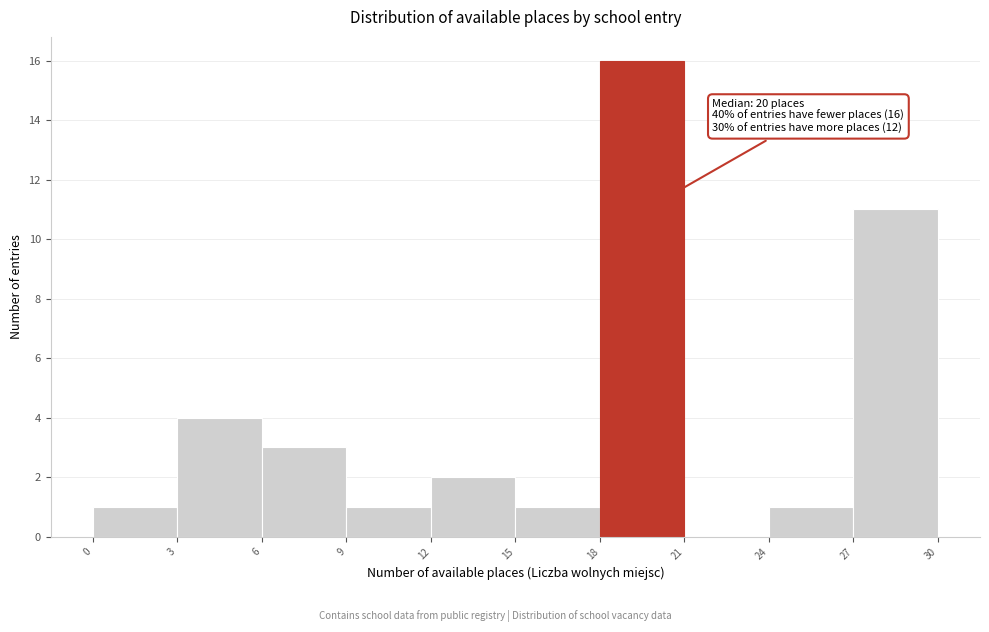

Which range on the x-axis has the tallest bar?

18 to 21